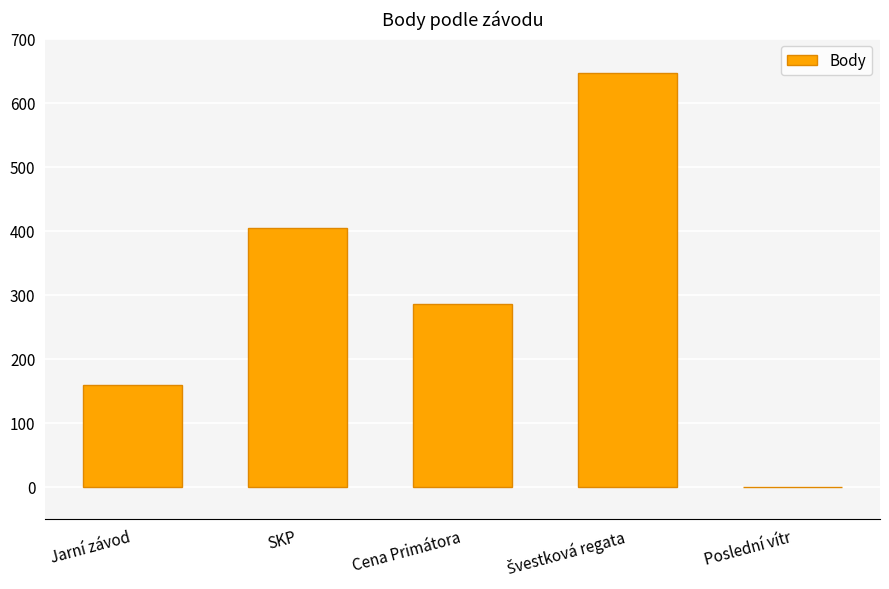

How many data points does each series have?

5